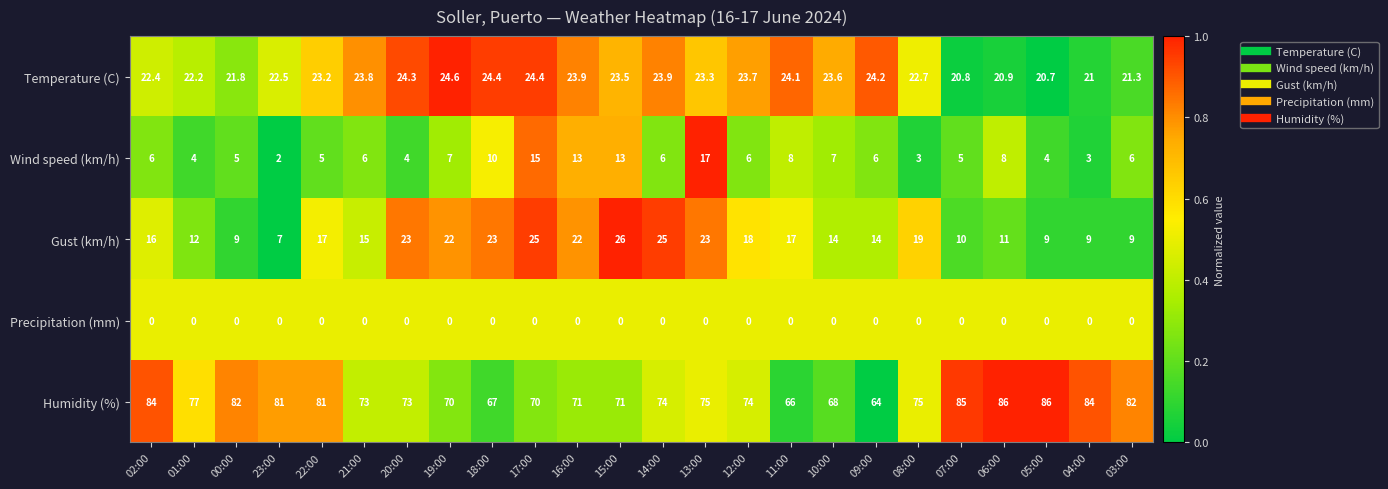

What is the difference between the highest and lowest values at 23:00?

81.0